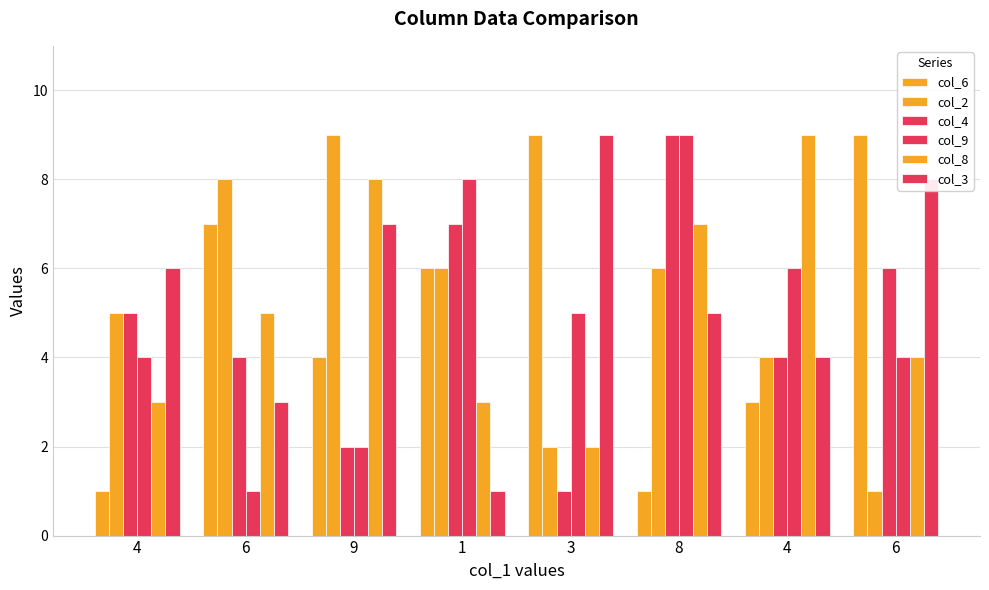

What is the average value of the col_9 series?

5